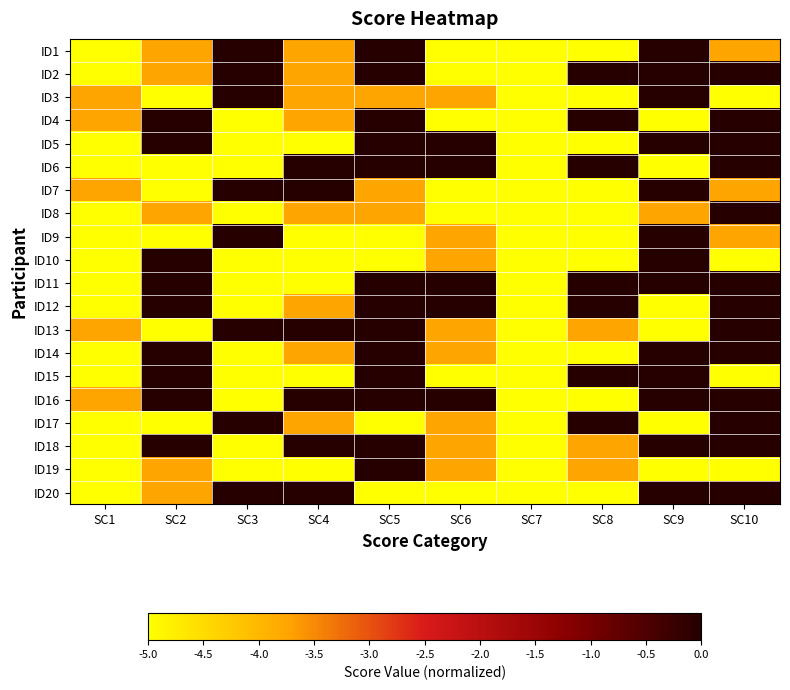

Reading right to left, transcribe all the data shown in this chart.

ID1: SC10=-3.8	SC9=0.0	SC8=-5.0	SC7=-5.0	SC6=-5.0	SC5=0.0	SC4=-3.8	SC3=0.0	SC2=-3.8	SC1=-5.0
ID2: SC10=0.0	SC9=0.0	SC8=0.0	SC7=-5.0	SC6=-5.0	SC5=0.0	SC4=-3.8	SC3=0.0	SC2=-3.8	SC1=-5.0
ID3: SC10=-5.0	SC9=0.0	SC8=-5.0	SC7=-5.0	SC6=-3.8	SC5=-3.8	SC4=-3.8	SC3=0.0	SC2=-5.0	SC1=-3.8
ID4: SC10=0.0	SC9=-5.0	SC8=0.0	SC7=-5.0	SC6=-5.0	SC5=0.0	SC4=-3.8	SC3=-5.0	SC2=0.0	SC1=-3.8
ID5: SC10=0.0	SC9=0.0	SC8=-5.0	SC7=-5.0	SC6=0.0	SC5=0.0	SC4=-5.0	SC3=-5.0	SC2=0.0	SC1=-5.0
ID6: SC10=0.0	SC9=-5.0	SC8=0.0	SC7=-5.0	SC6=0.0	SC5=0.0	SC4=0.0	SC3=-5.0	SC2=-5.0	SC1=-5.0
ID7: SC10=-3.8	SC9=0.0	SC8=-5.0	SC7=-5.0	SC6=-5.0	SC5=-3.8	SC4=0.0	SC3=0.0	SC2=-5.0	SC1=-3.8
ID8: SC10=0.0	SC9=-3.8	SC8=-5.0	SC7=-5.0	SC6=-5.0	SC5=-3.8	SC4=-3.8	SC3=-5.0	SC2=-3.8	SC1=-5.0
ID9: SC10=-3.8	SC9=0.0	SC8=-5.0	SC7=-5.0	SC6=-3.8	SC5=-5.0	SC4=-5.0	SC3=0.0	SC2=-5.0	SC1=-5.0
ID10: SC10=-5.0	SC9=0.0	SC8=-5.0	SC7=-5.0	SC6=-3.8	SC5=-5.0	SC4=-5.0	SC3=-5.0	SC2=0.0	SC1=-5.0
ID11: SC10=0.0	SC9=0.0	SC8=0.0	SC7=-5.0	SC6=0.0	SC5=0.0	SC4=-5.0	SC3=-5.0	SC2=0.0	SC1=-5.0
ID12: SC10=0.0	SC9=-5.0	SC8=0.0	SC7=-5.0	SC6=0.0	SC5=0.0	SC4=-3.8	SC3=-5.0	SC2=0.0	SC1=-5.0
ID13: SC10=0.0	SC9=-5.0	SC8=-3.8	SC7=-5.0	SC6=-3.8	SC5=0.0	SC4=0.0	SC3=0.0	SC2=-5.0	SC1=-3.8
ID14: SC10=0.0	SC9=0.0	SC8=-5.0	SC7=-5.0	SC6=-3.8	SC5=0.0	SC4=-3.8	SC3=-5.0	SC2=0.0	SC1=-5.0
ID15: SC10=-5.0	SC9=0.0	SC8=0.0	SC7=-5.0	SC6=-5.0	SC5=0.0	SC4=-5.0	SC3=-5.0	SC2=0.0	SC1=-5.0
ID16: SC10=0.0	SC9=0.0	SC8=-5.0	SC7=-5.0	SC6=0.0	SC5=0.0	SC4=0.0	SC3=-5.0	SC2=0.0	SC1=-3.8
ID17: SC10=0.0	SC9=-5.0	SC8=0.0	SC7=-5.0	SC6=-3.8	SC5=-5.0	SC4=-3.8	SC3=0.0	SC2=-5.0	SC1=-5.0
ID18: SC10=0.0	SC9=0.0	SC8=-3.8	SC7=-5.0	SC6=-3.8	SC5=0.0	SC4=0.0	SC3=-5.0	SC2=0.0	SC1=-5.0
ID19: SC10=-5.0	SC9=-5.0	SC8=-3.8	SC7=-5.0	SC6=-3.8	SC5=0.0	SC4=-5.0	SC3=-5.0	SC2=-3.8	SC1=-5.0
ID20: SC10=0.0	SC9=0.0	SC8=-5.0	SC7=-5.0	SC6=-5.0	SC5=-5.0	SC4=0.0	SC3=0.0	SC2=-3.8	SC1=-5.0